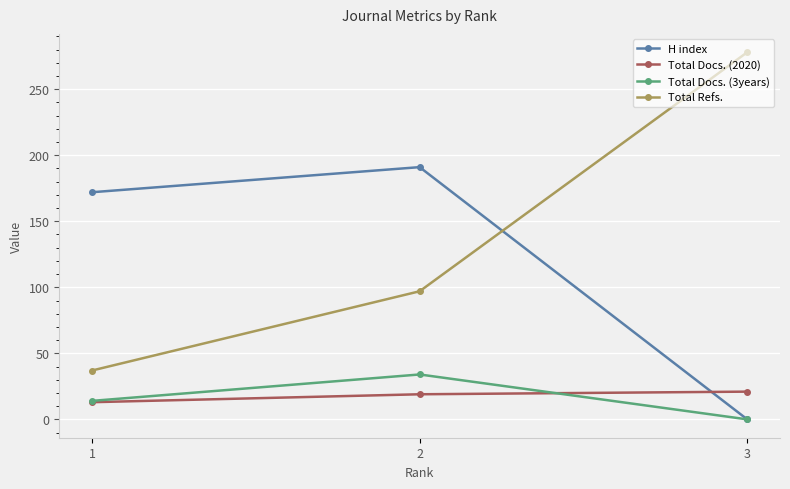

Which series has the widest spread of values?

Total Refs.